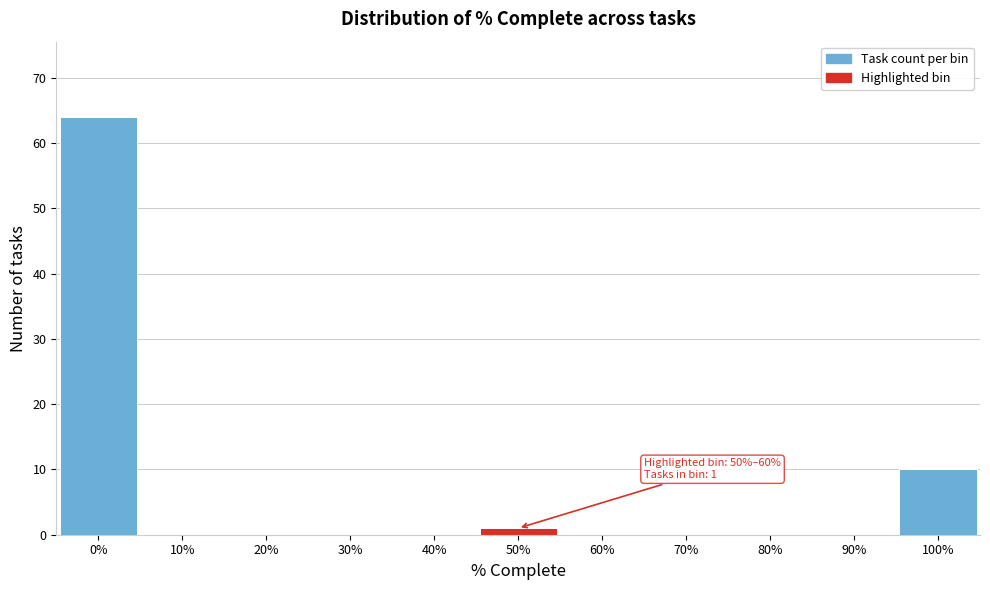

Reading left to right, extract all data points from this chart.

0%=64	10%=0	20%=0	30%=0	40%=0	50%=1	60%=0	70%=0	80%=0	90%=0	100%=10